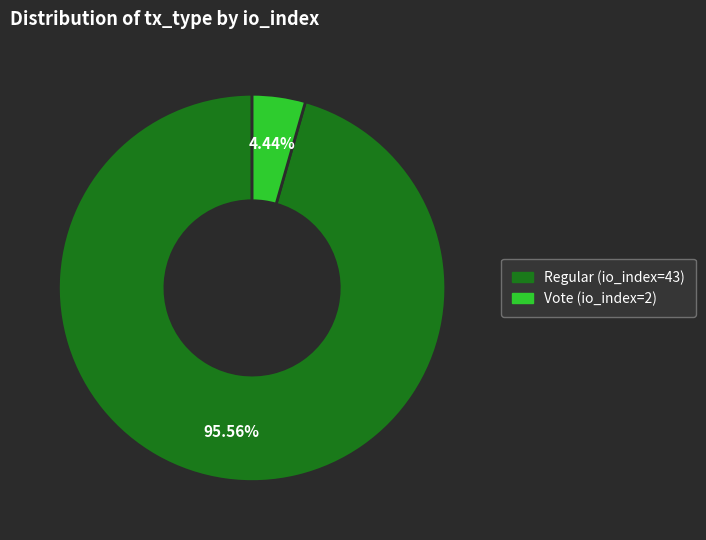

What percentage is the Regular (io_index=43) slice, to the nearest percent?

96%